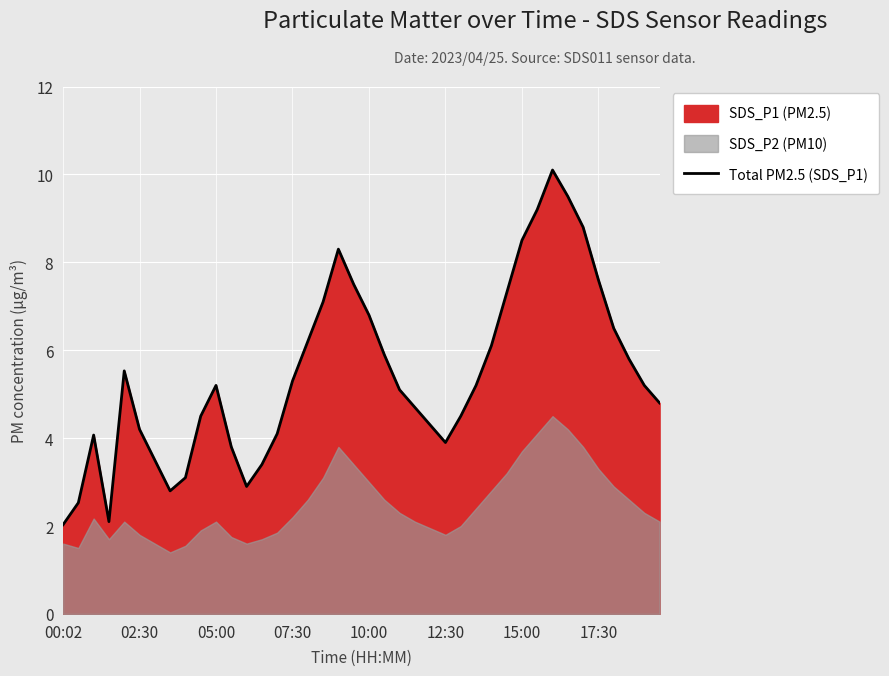

What is the minimum value shown in the chart?

2.0